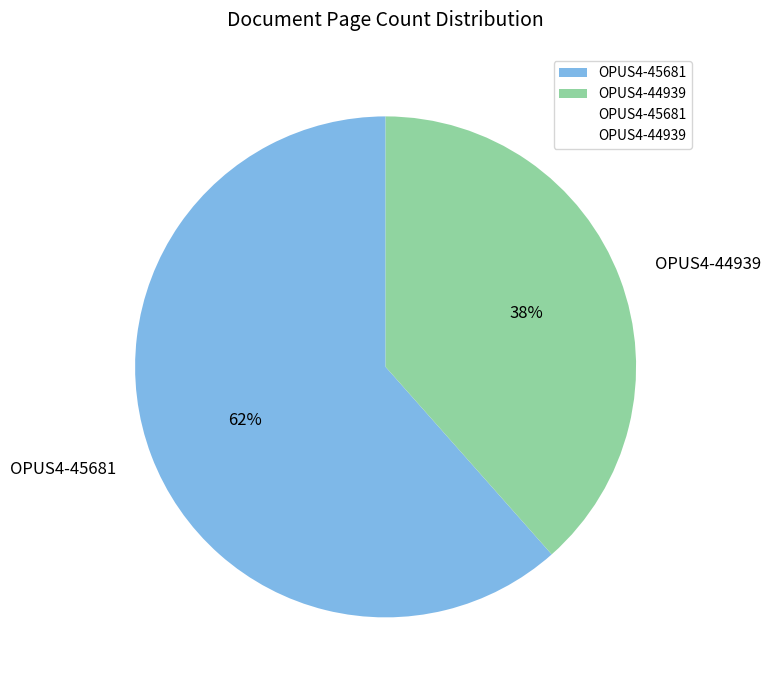

Which slice represents more than half of the pie?

OPUS4-45681